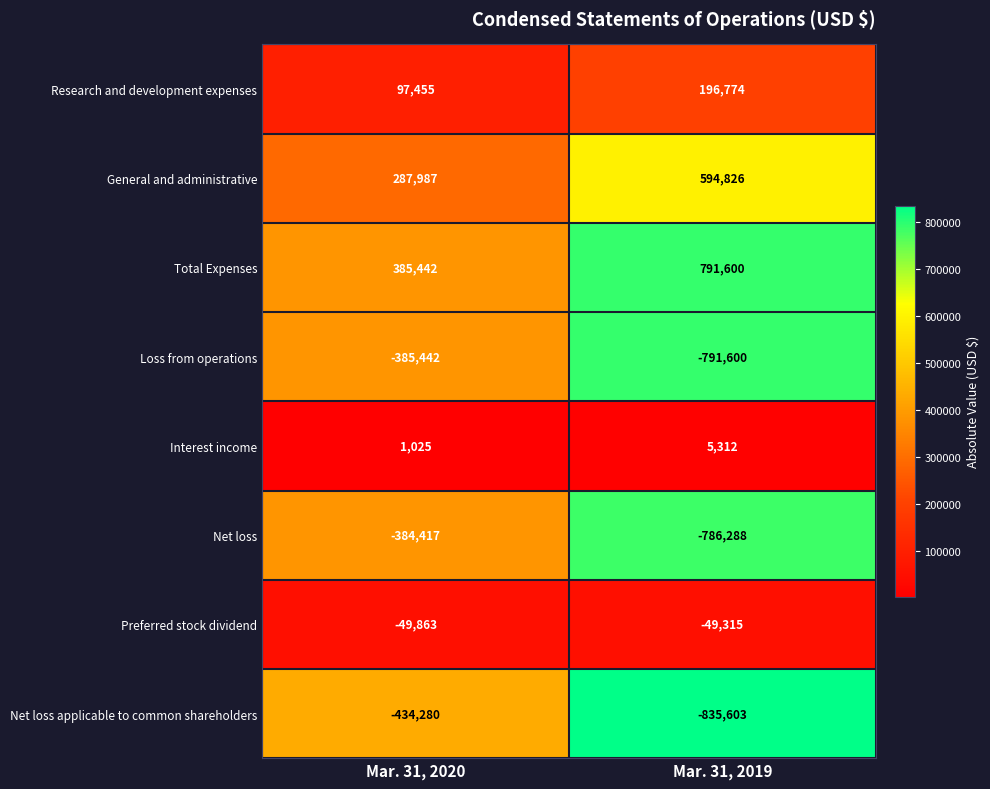

List the series in order of their peak value, lowest first.

Net loss applicable to common shareholders, Loss from operations, Net loss, Preferred stock dividend, Interest income, Research and development expenses, General and administrative, Total Expenses